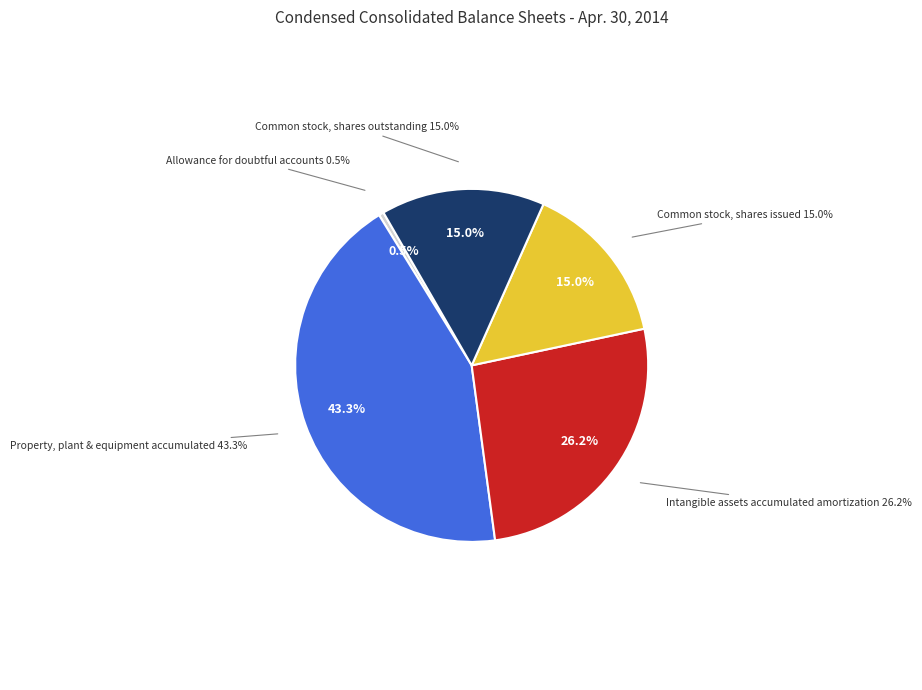

Is it true that Common stock, shares outstanding is 15% of the pie?

True